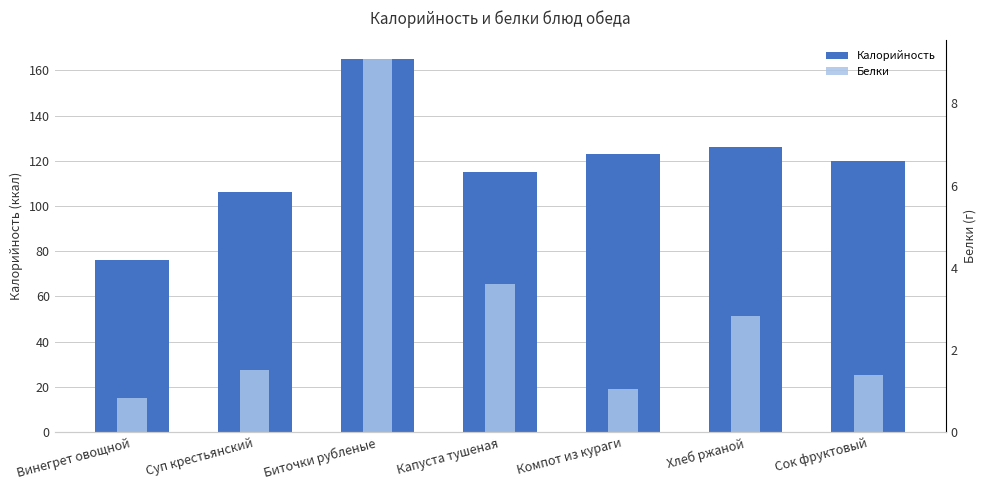

Which series has the largest range (max minus min)?

Калорийность